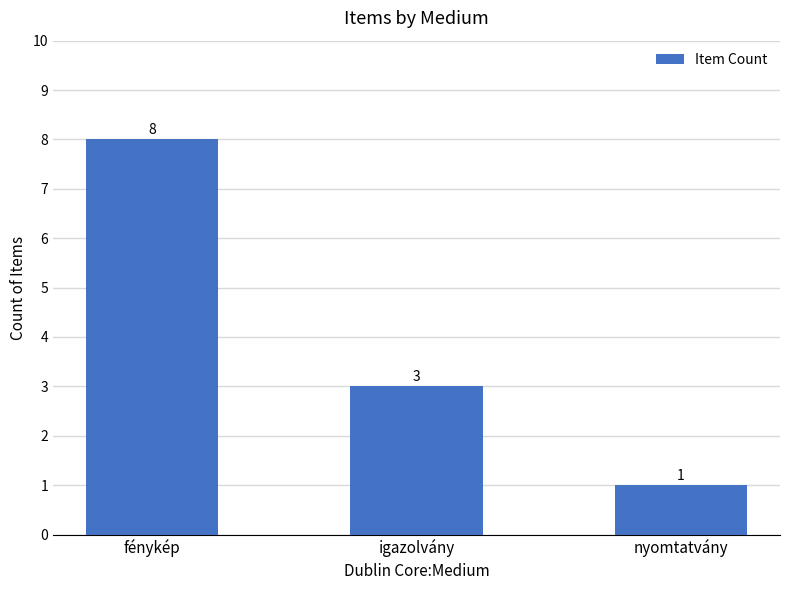

What position from the left is nyomtatvány?

3